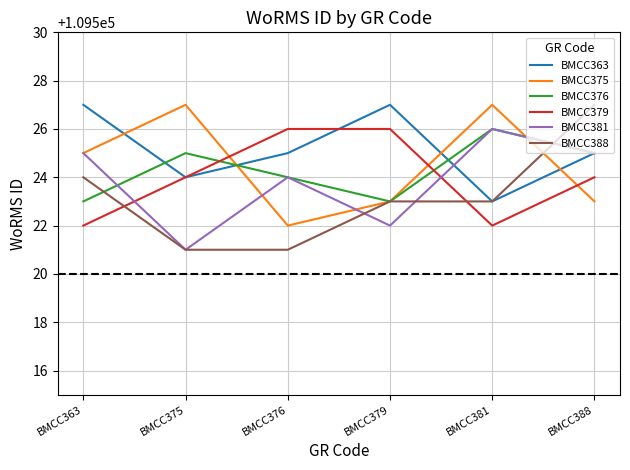

Is this an area chart (filled region under the line)?

No